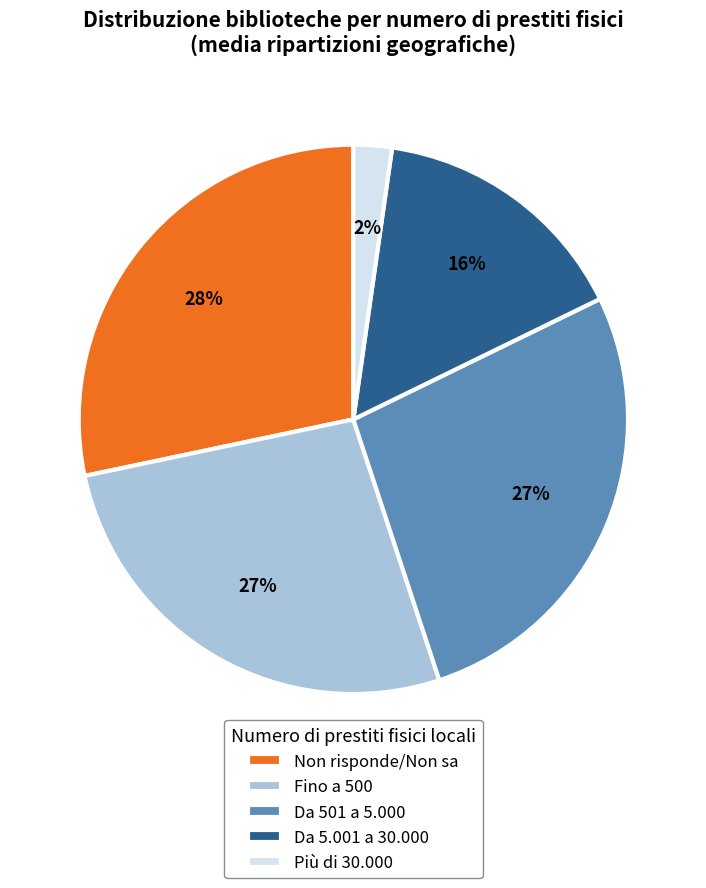

To the nearest percent, what percentage of the pie is Da 501 a 5.000?

27%